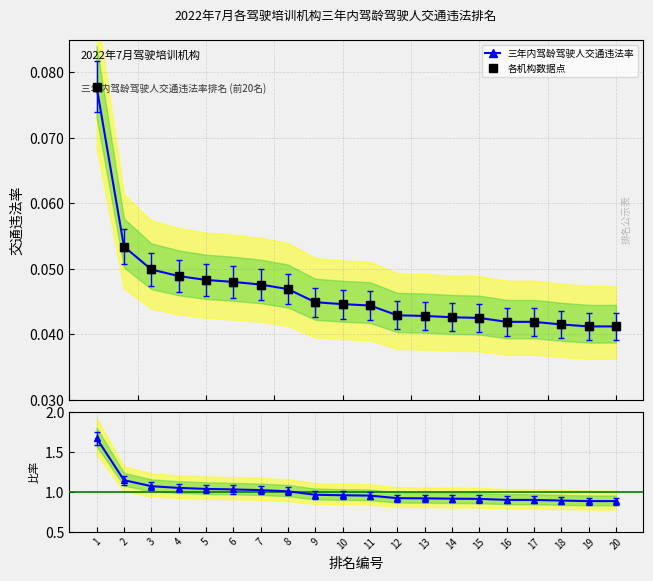

True or false: 三年内驾龄驾驶人交通违法率 has more than 1 interior local peaks.

False